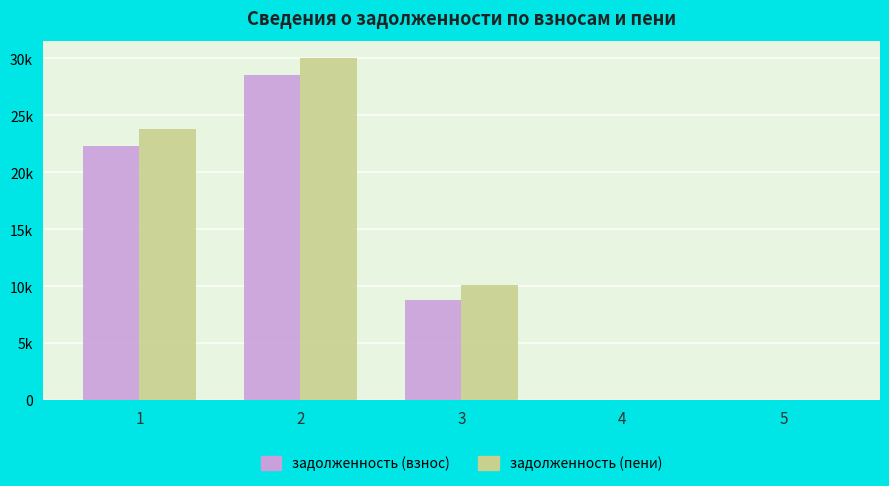

Rank the categories by задолженность (пени) value from lowest to highest.

5, 4, 3, 1, 2